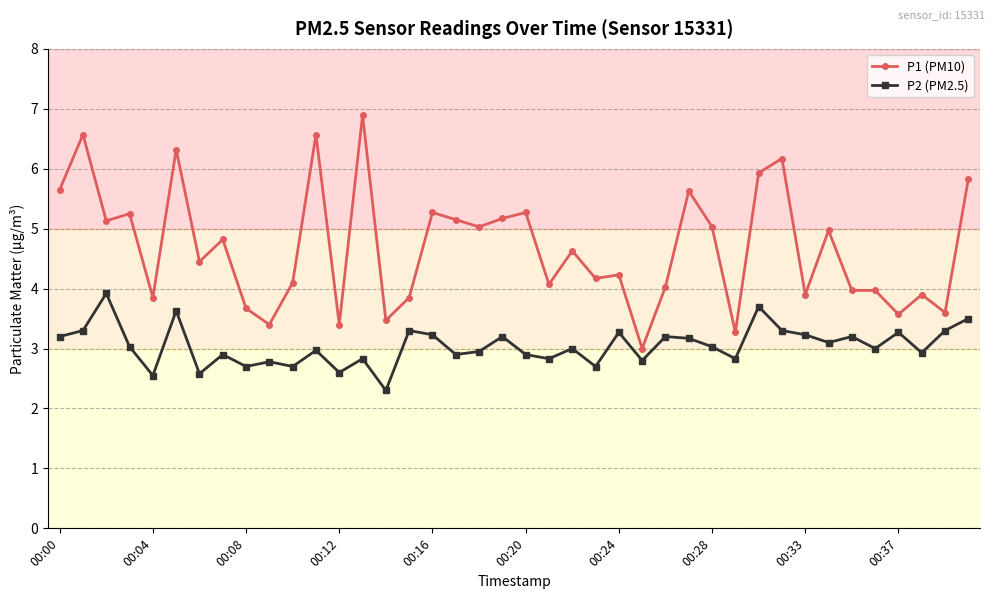

True or false: P2 (PM2.5) and P1 (PM10) intersect in this chart.

False